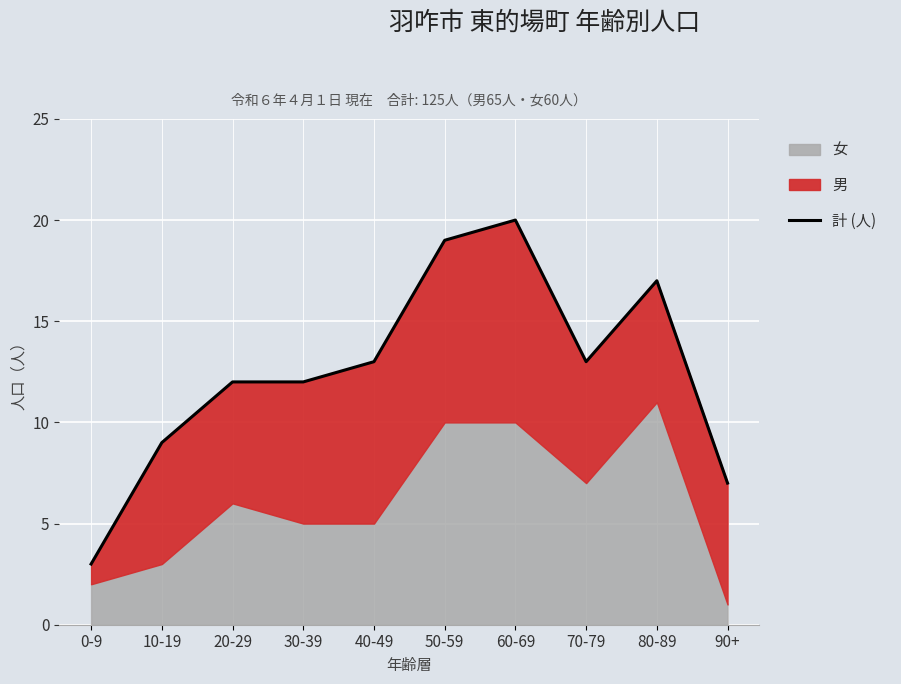

What is the difference between the maximum and minimum values?

17